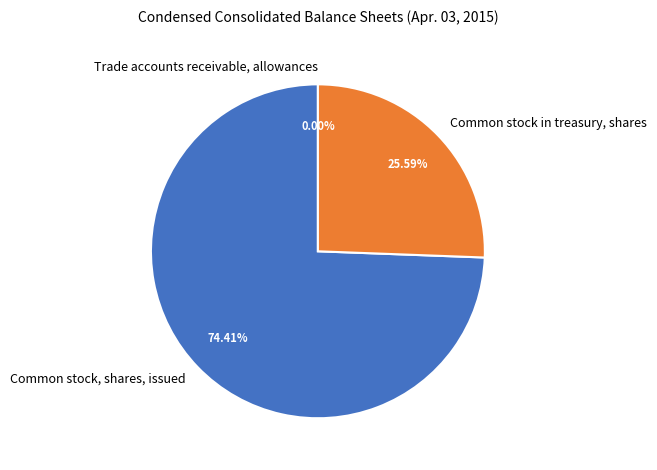

What is the largest slice in the pie chart?

Common stock, shares, issued